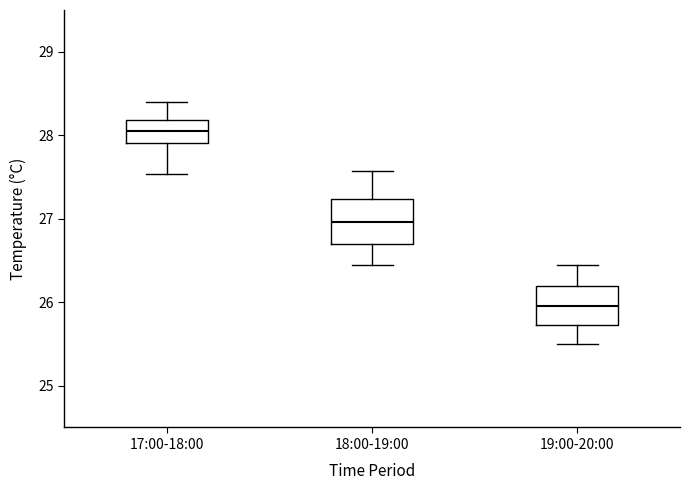

Where does the lower whisker of the box for 17:00-18:00 end on the y-axis? The values are not printed on the chart, so give them approximately, as read against the axis.

27.5